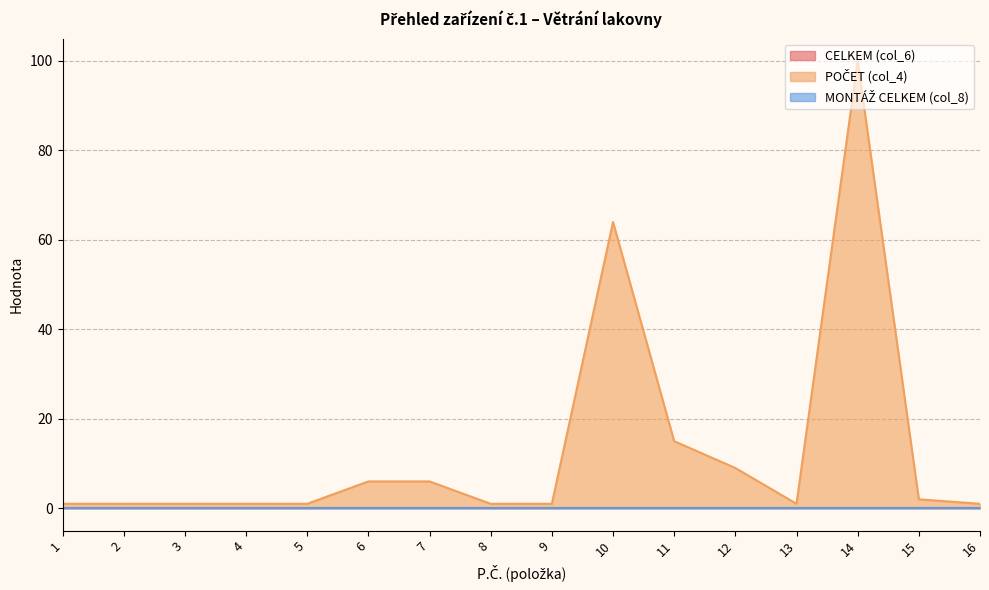

At which label is CELKEM (col_6) closest to 0?

1